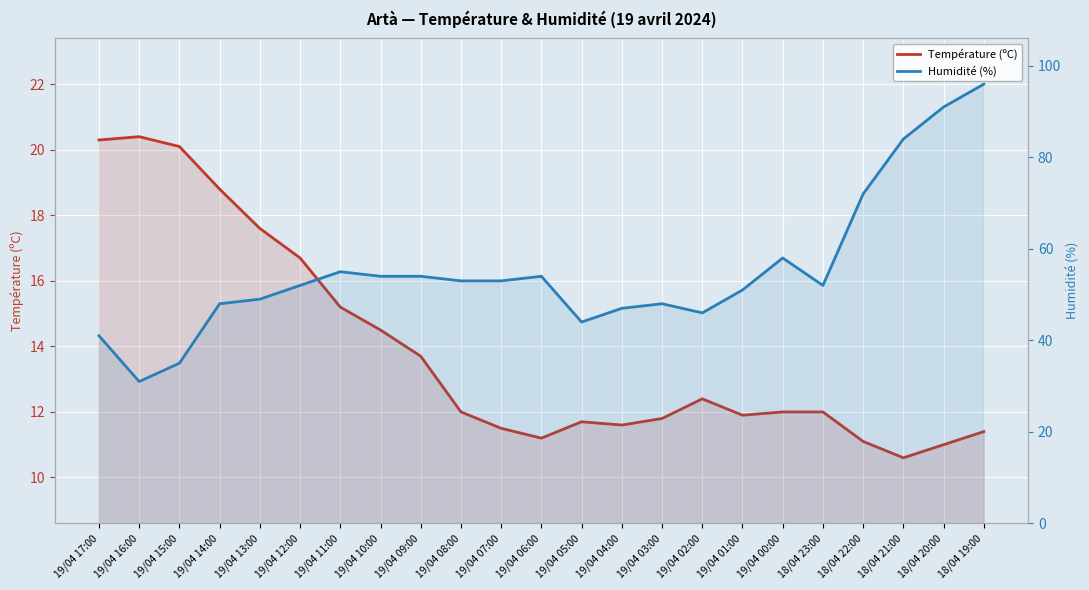

How many data points does each series have?

23